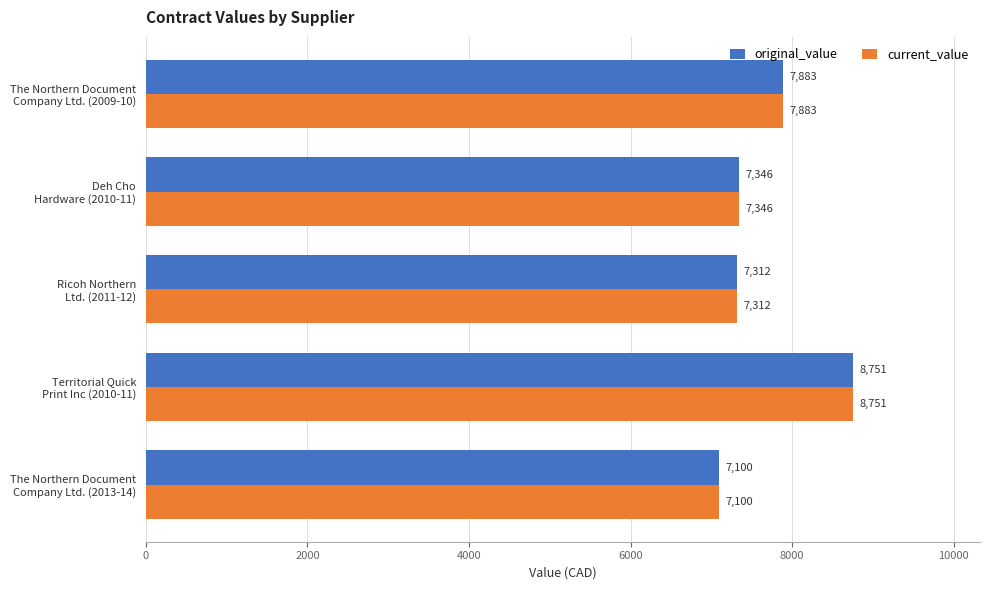

At which category is the sum across all series the highest?

Territorial Quick
Print Inc (2010-11)